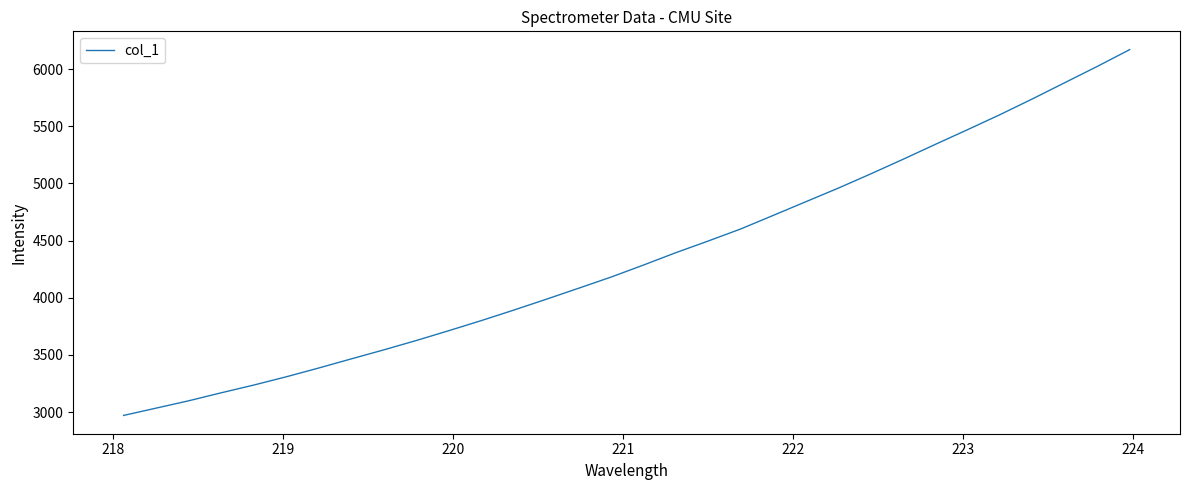

What is the maximum value shown in the chart?

6170.0